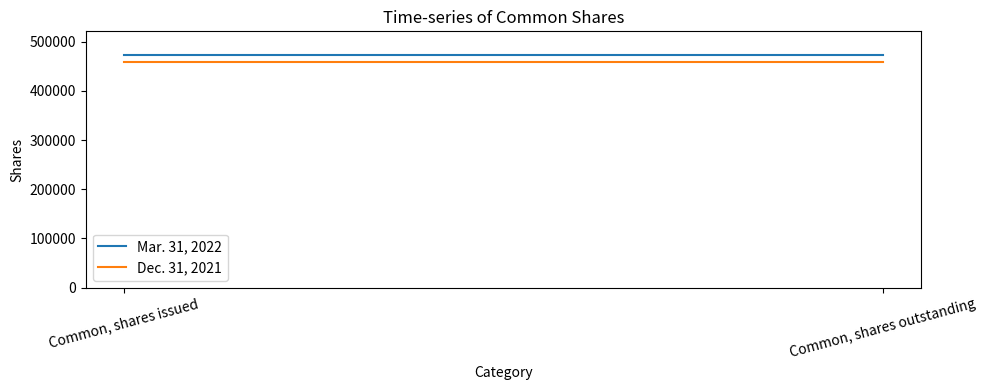

What is the sum of all Mar. 31, 2022 values?

947376